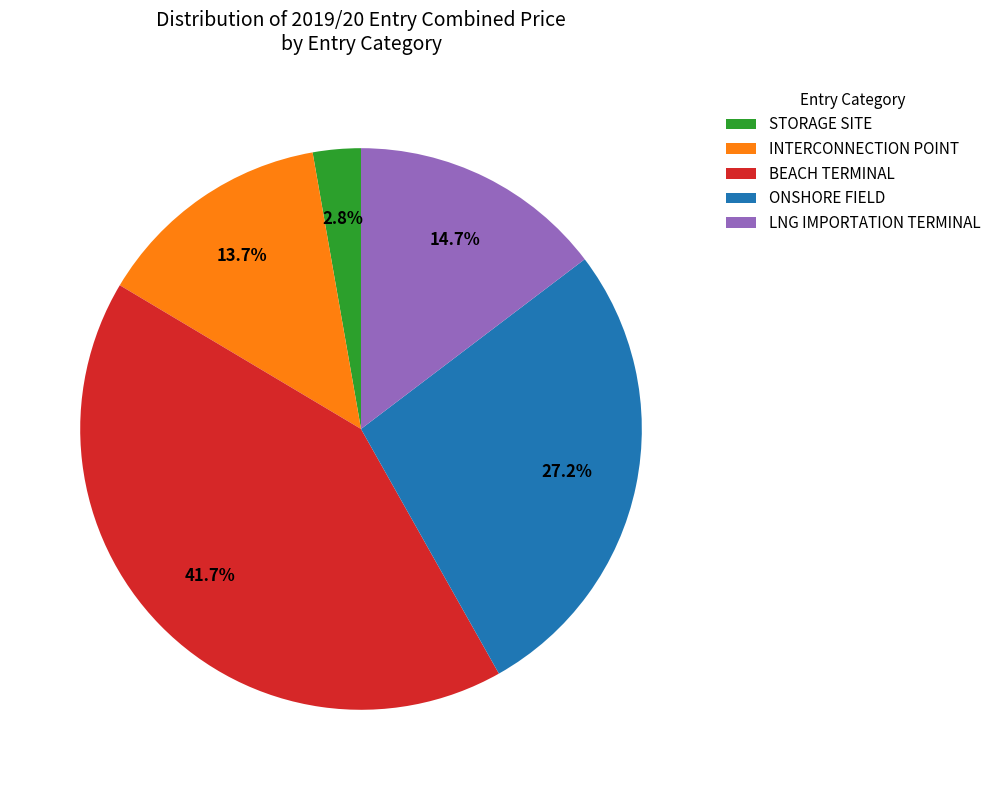

To the nearest percent, what is the combined percentage of STORAGE SITE and LNG IMPORTATION TERMINAL?

17%